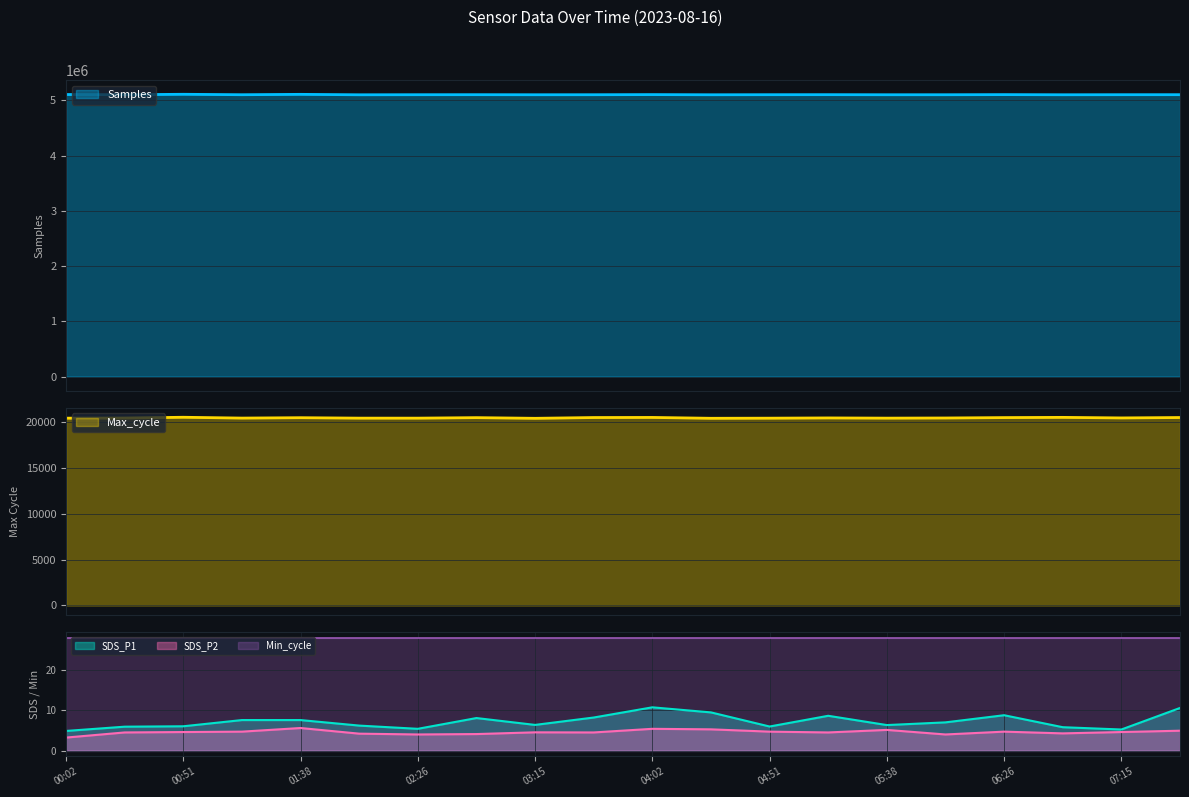

Which series has the widest spread of values?

Samples